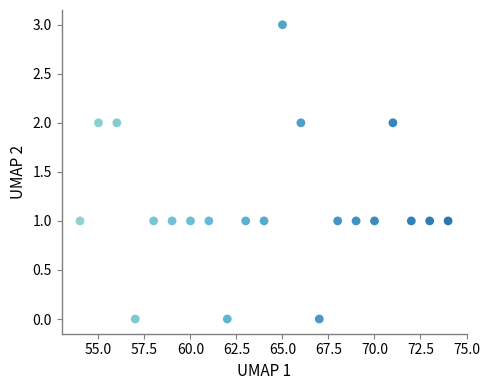

What is the range of X values (max minus min)?

20